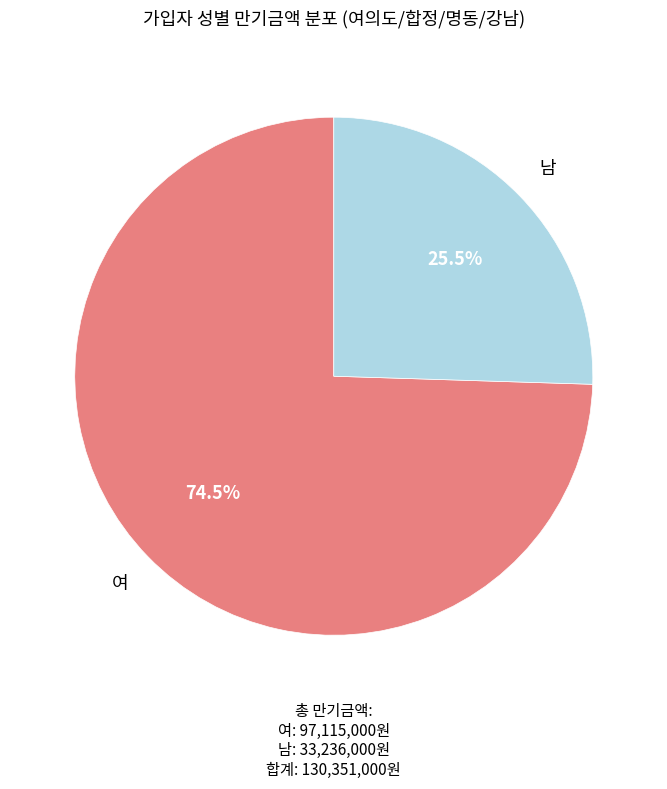

Which has a higher value, 남 or 여?

여